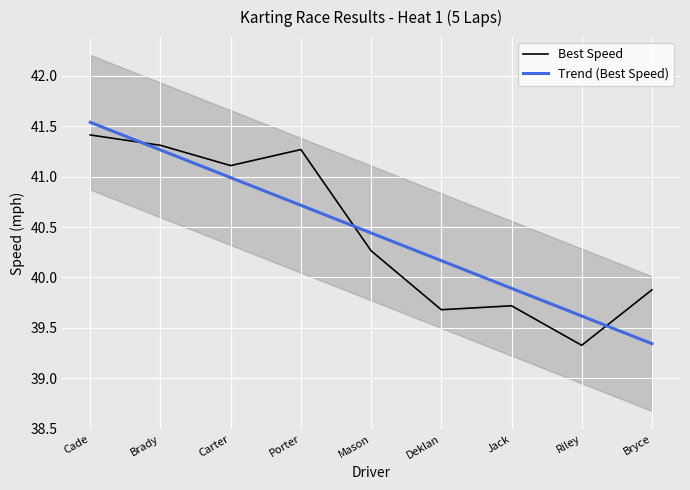

Is the value of Trend (Best Speed) at Jack greater than the value of Best Speed at Brady?

No